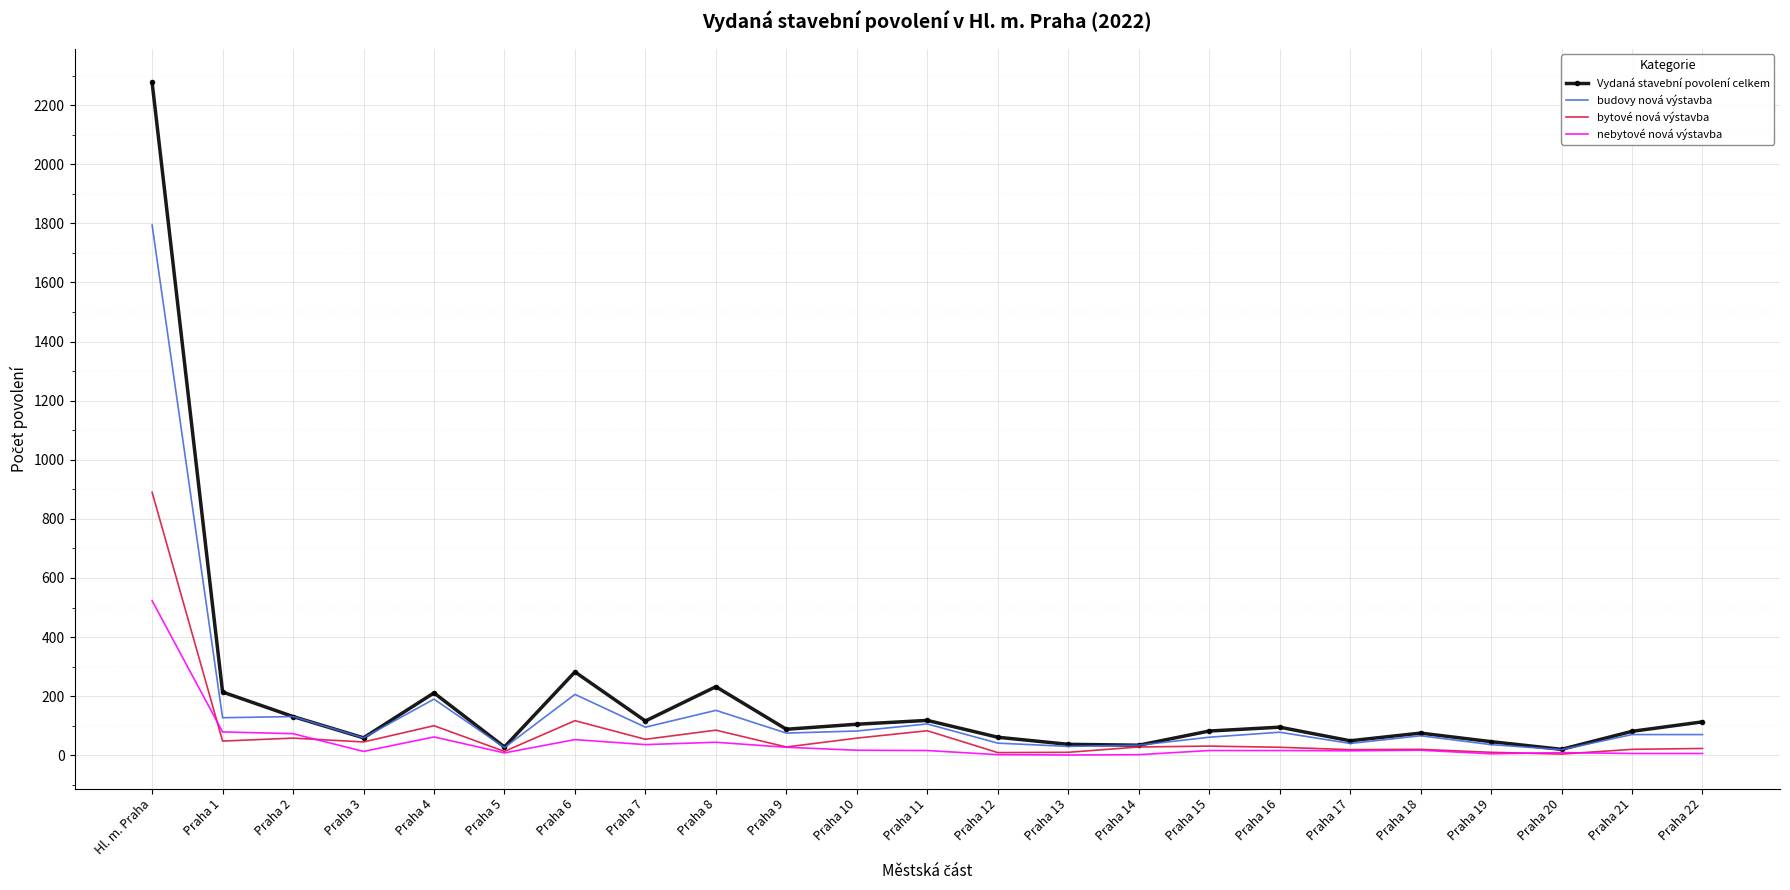

Is the value of nebytové nová výstavba at Praha 10 greater than the value of bytové nová výstavba at Hl. m. Praha?

No